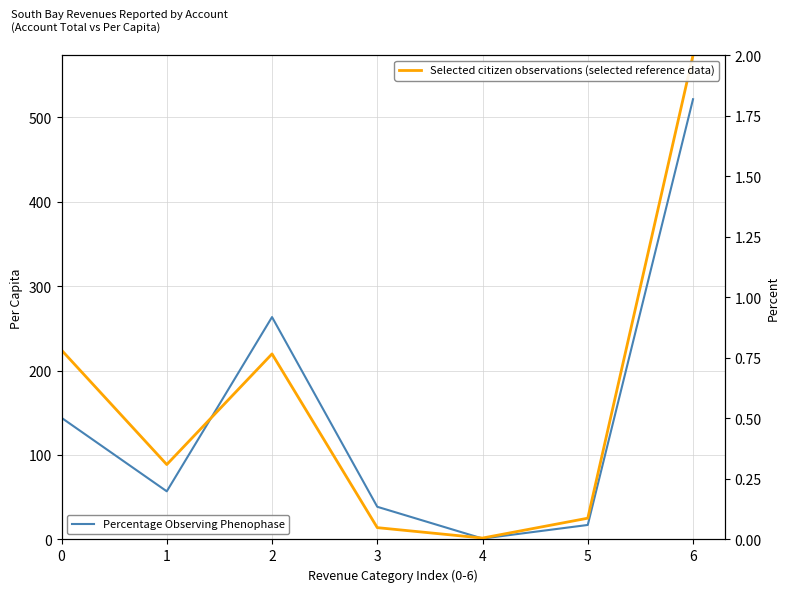

What is the difference between the maximum and minimum values in the Selected citizen observations (selected reference data) series?

2.0